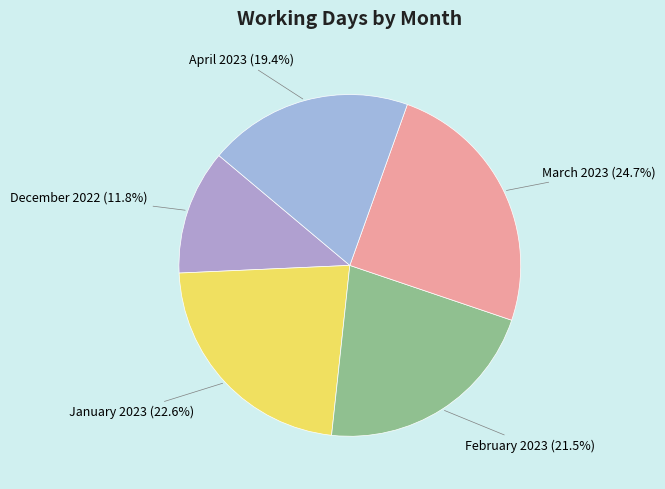

Approximately how many times larger is the value at April 2023 compared to February 2023?

0.9